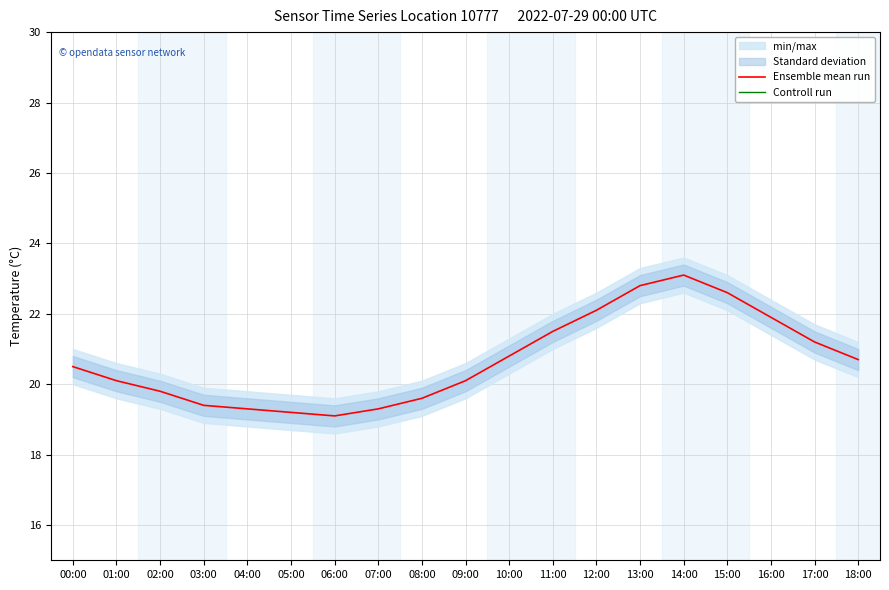

Which series has the largest total across all categories?

Ensemble mean run